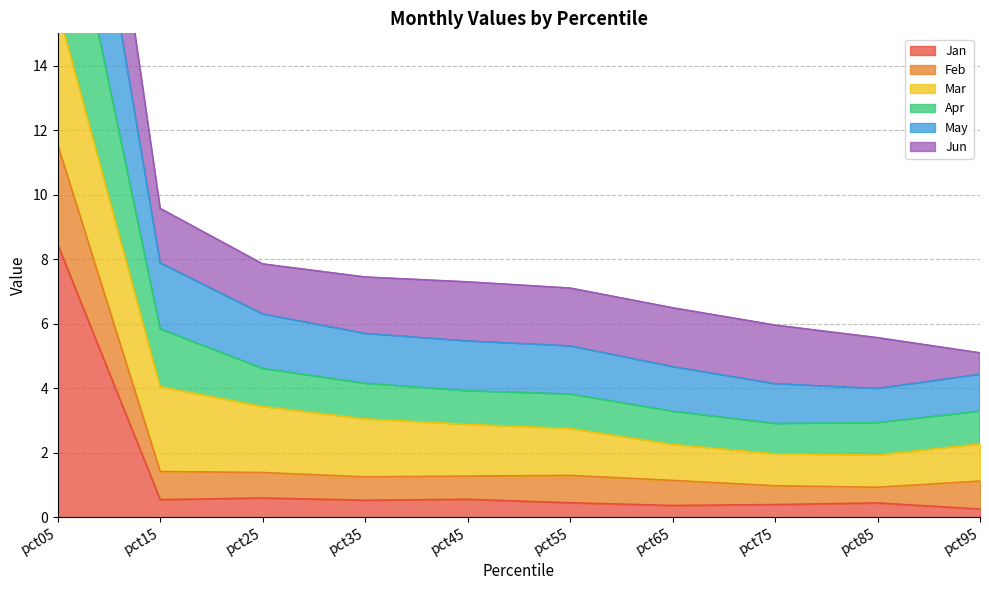

Which series has the largest total across all categories?

May